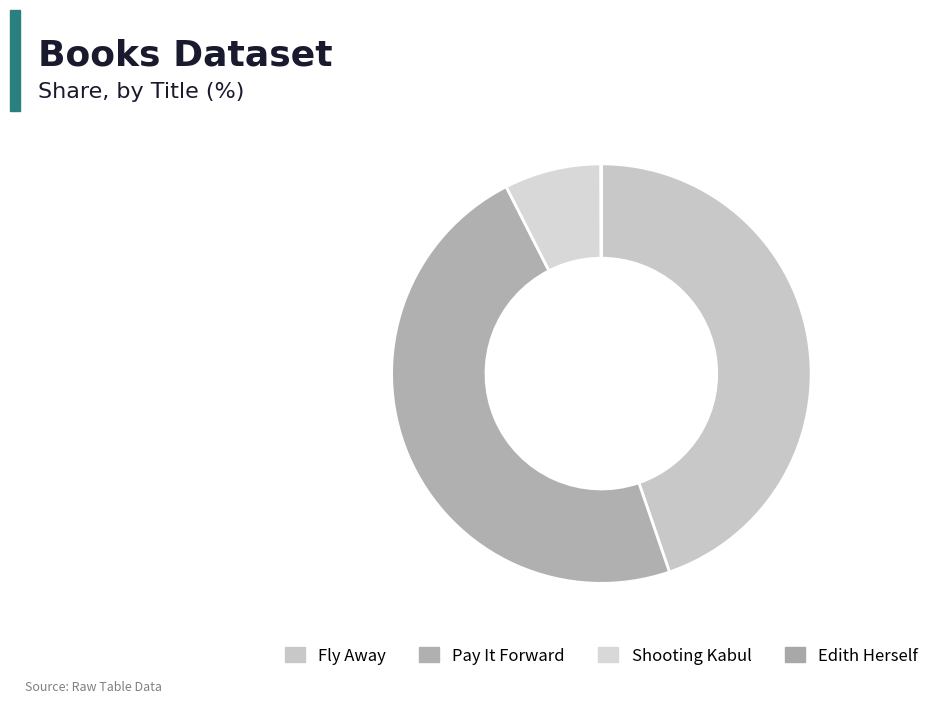

Do Pay It Forward and Shooting Kabul together represent more than half of the pie?

Yes